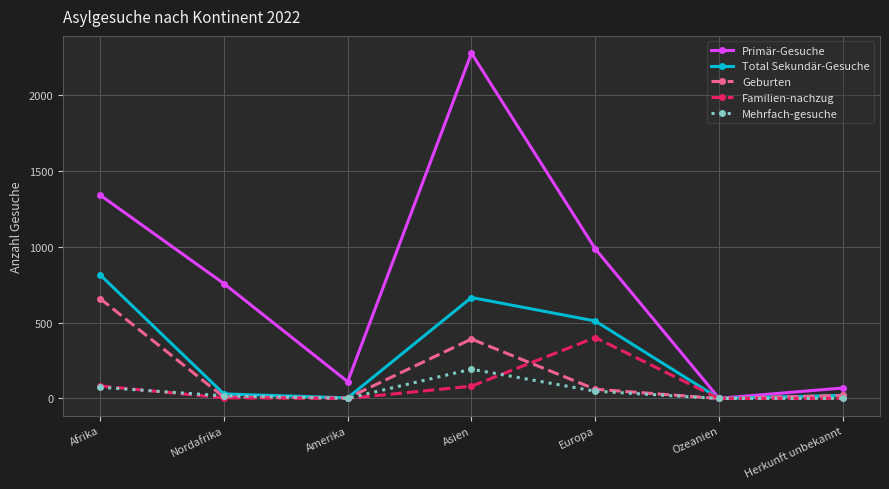

In Mehrfach-gesuche, how many points are lower than both neighbors (excluding endpoints)?

2